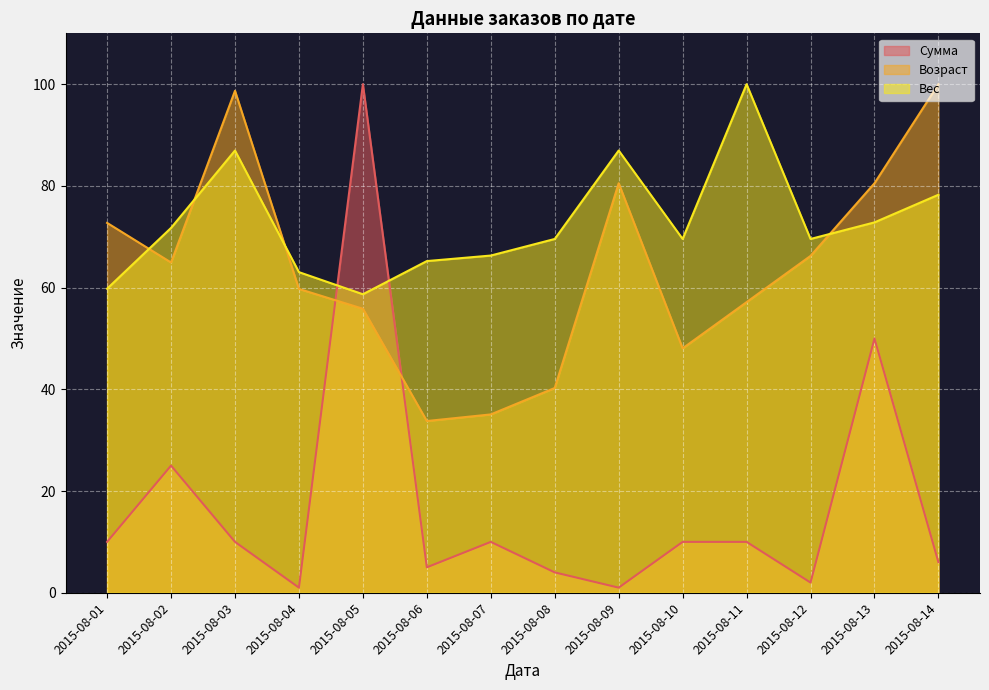

True or false: Вес and Сумма cross at least once.

True